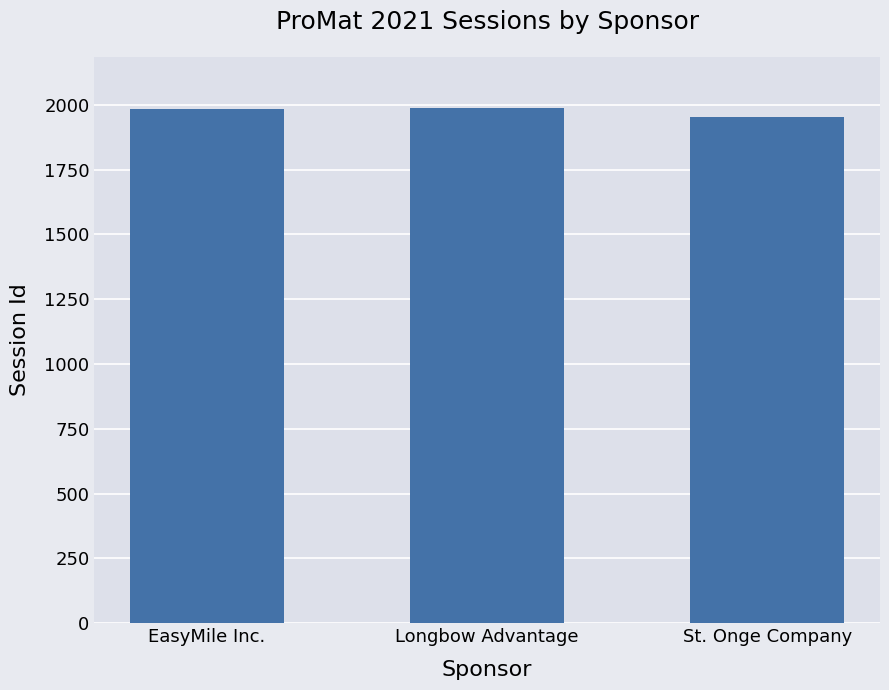

What value does the data have at St. Onge Company?

1955